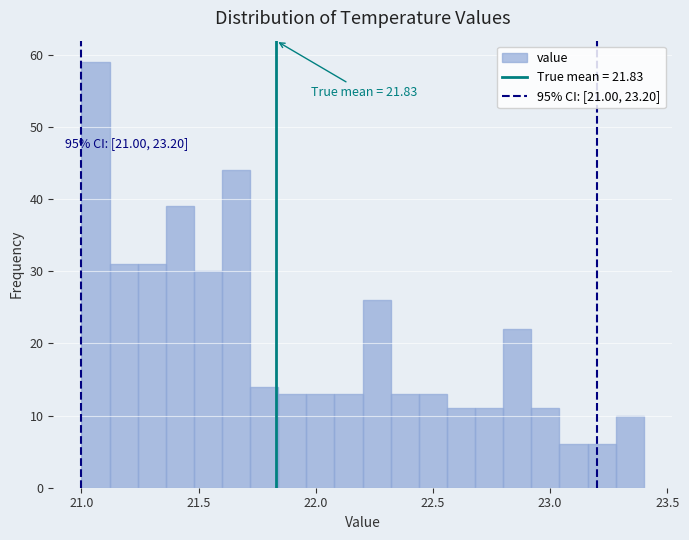

Around what value on the x-axis is the tallest bar? Give the approximate position of its centre, as read against the axis.

21.05